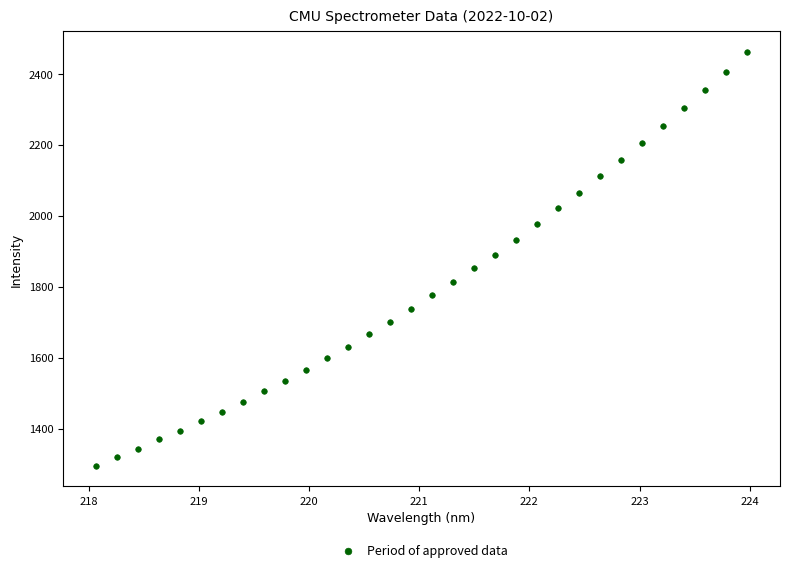

What is the range of Y values (max minus min)?

1165.7